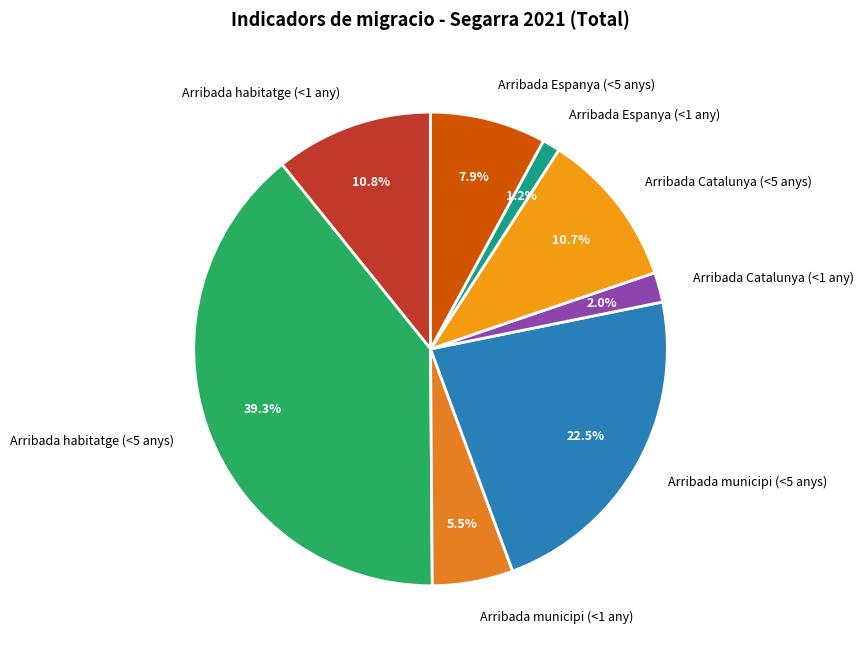

What is the largest slice in the pie chart?

Arribada habitatge (<5 anys)